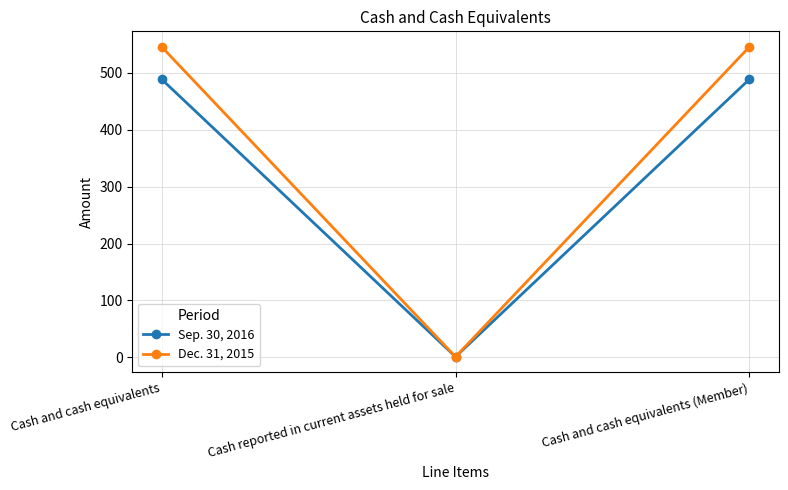

Which series has the largest range (max minus min)?

Dec. 31, 2015